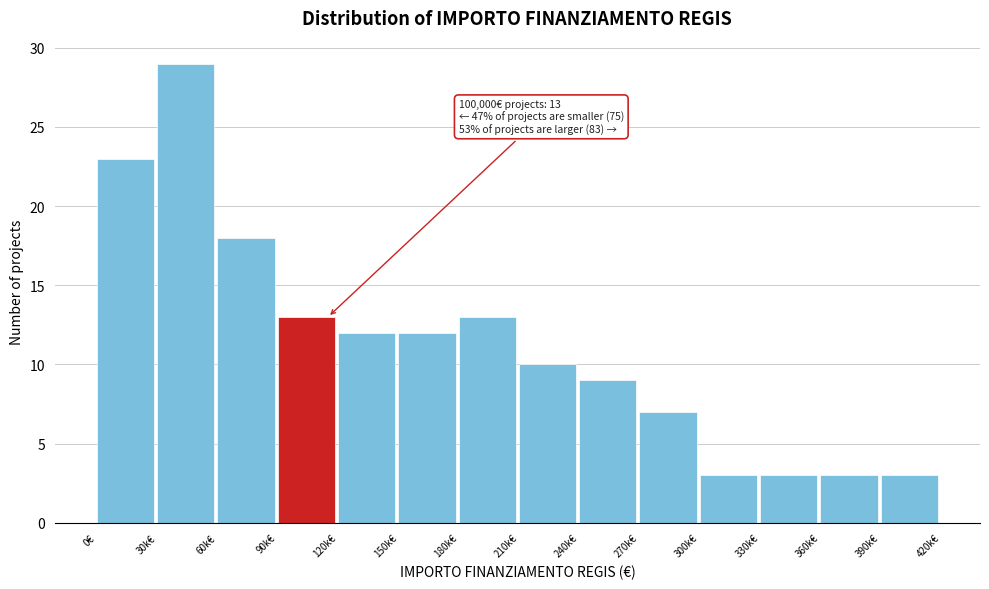

Reading left to right, what are all the values shown in this chart?

0€=23	30k€=29	60k€=18	90k€=13	120k€=12	150k€=12	180k€=13	210k€=10	240k€=9	270k€=7	300k€=3	330k€=3	360k€=3	390k€=3